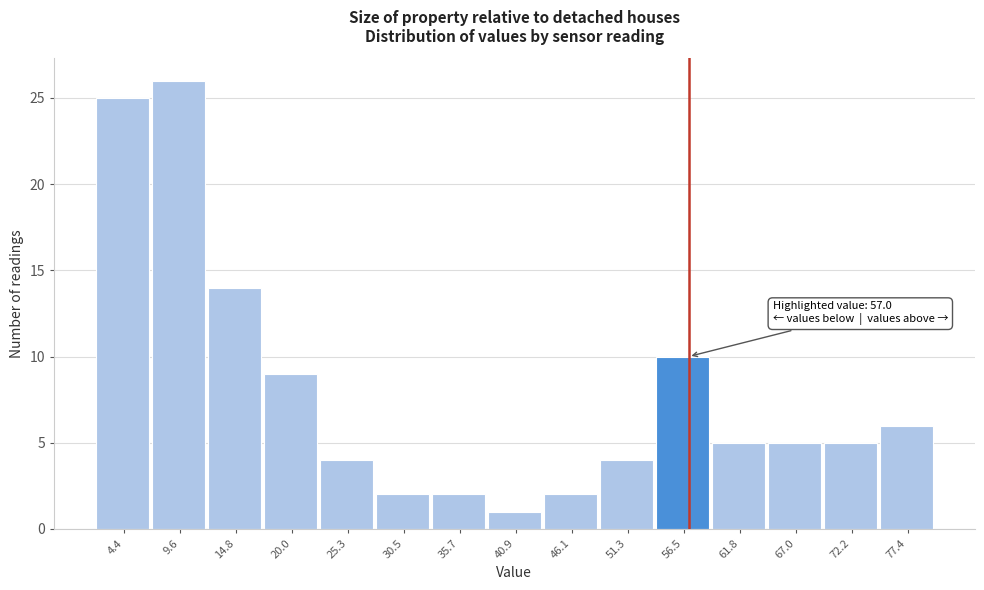

Which range on the x-axis has the tallest bar?

7 to 12